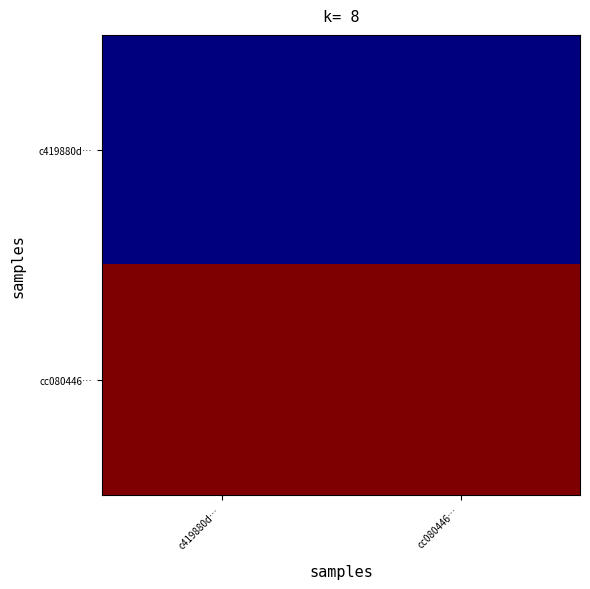

What is the spread (max minus min) of values at c419880d…?

26